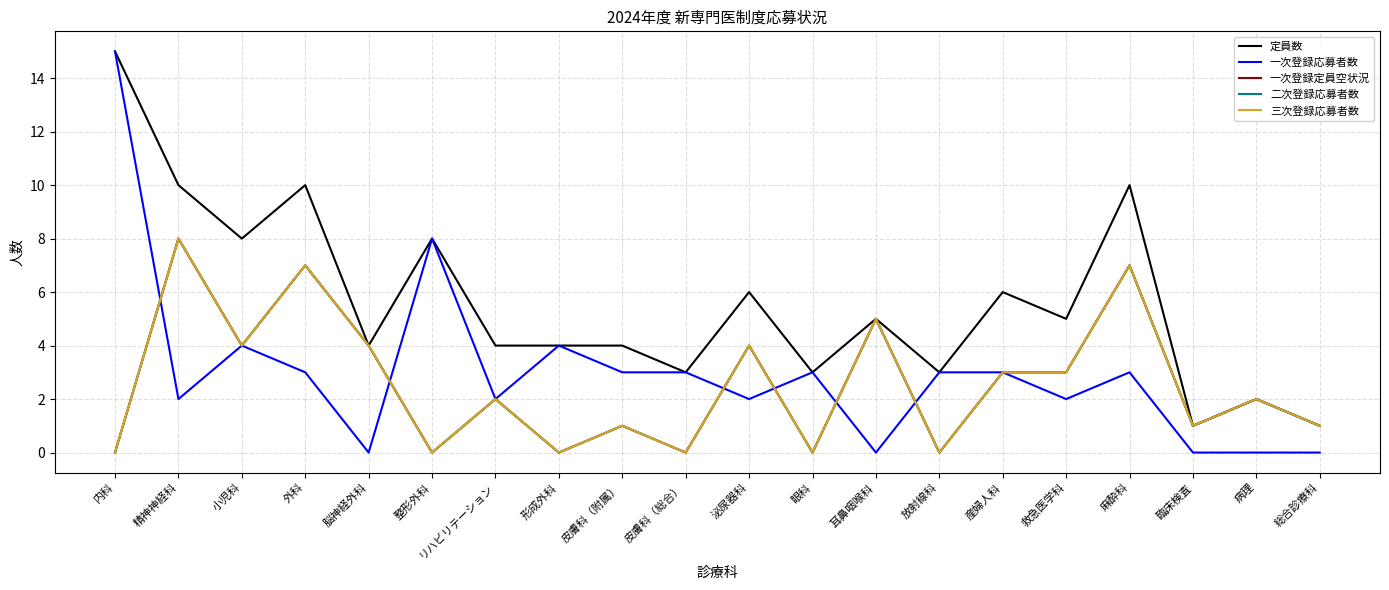

Does the chart display data point markers on the line(s)?

No